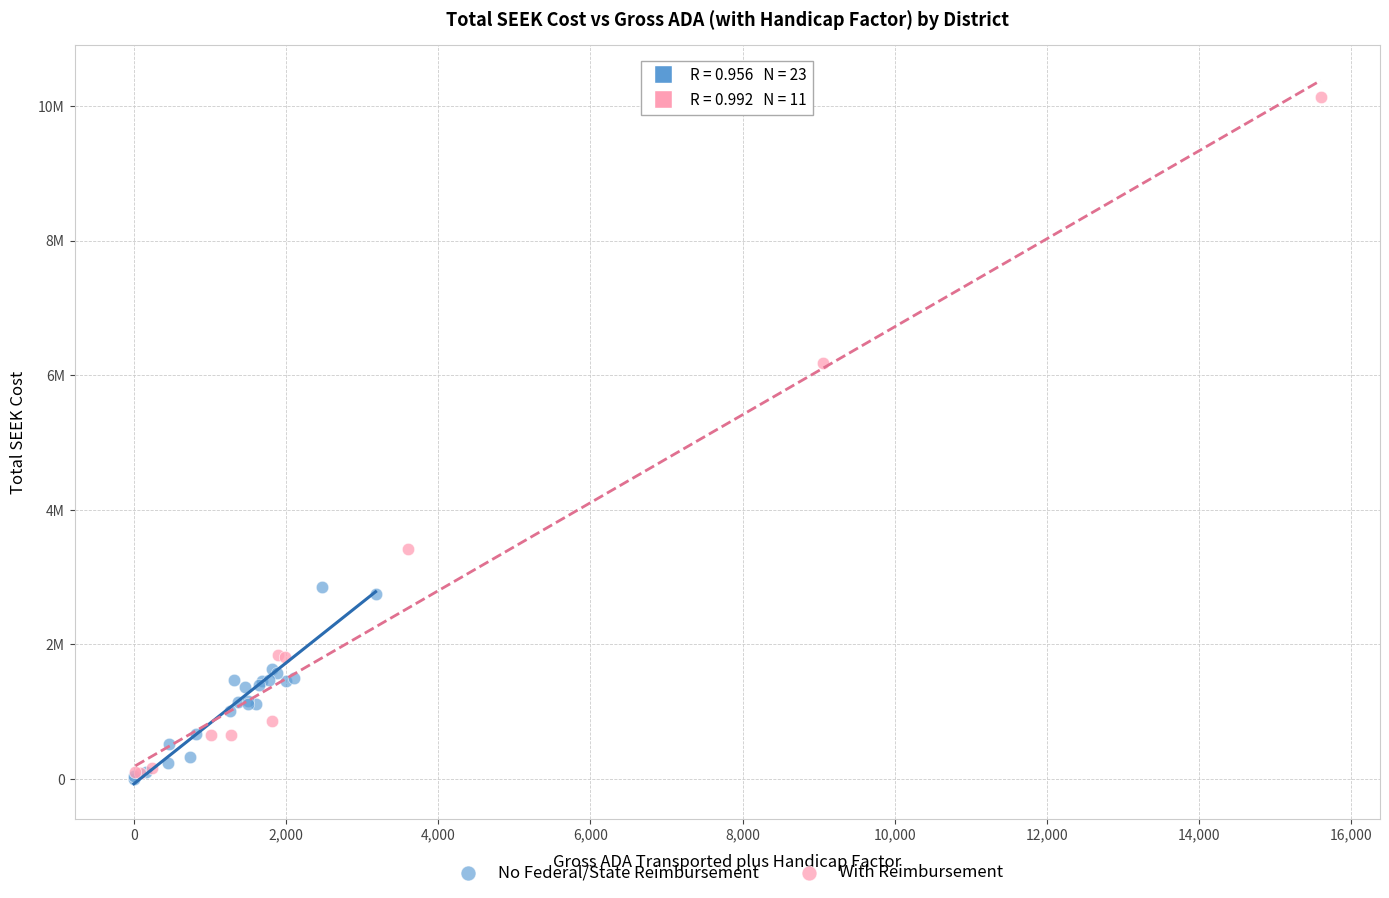

What are all the series names shown in the legend?

No Federal/State Reimbursement, With Reimbursement